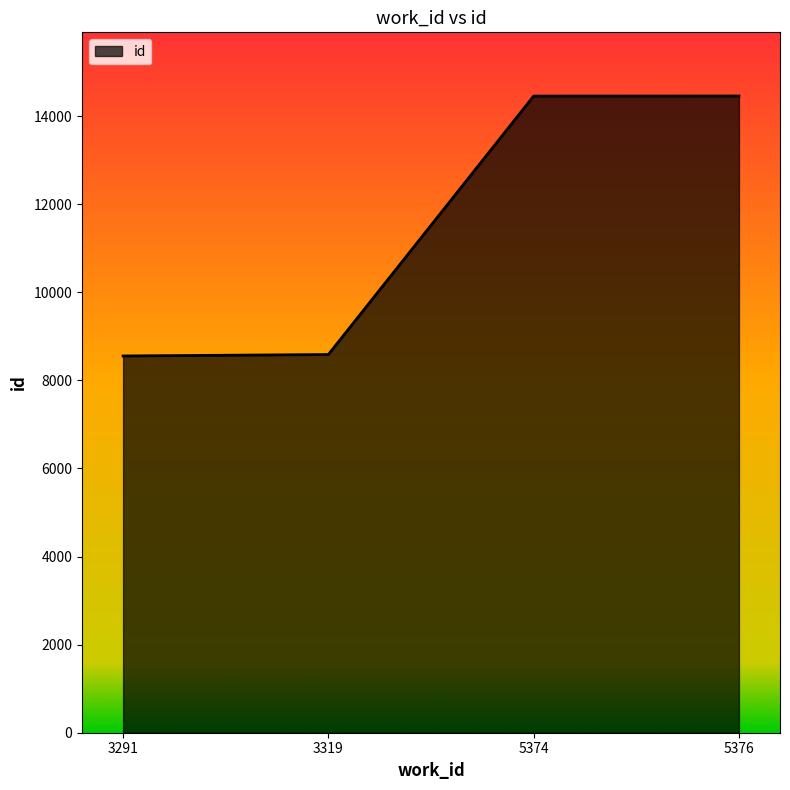

Approximately how many times larger is the value at 5374 compared to 5376?

1.0